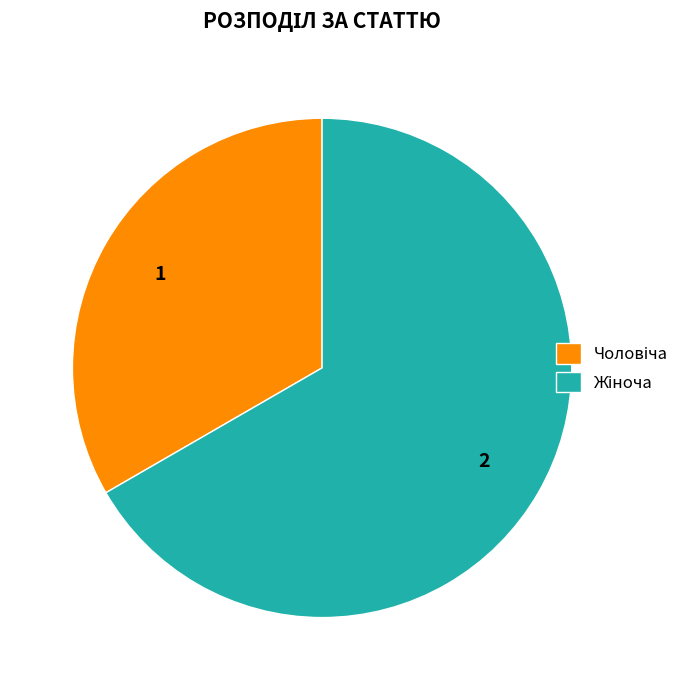

Is there a majority slice in this chart?

Yes